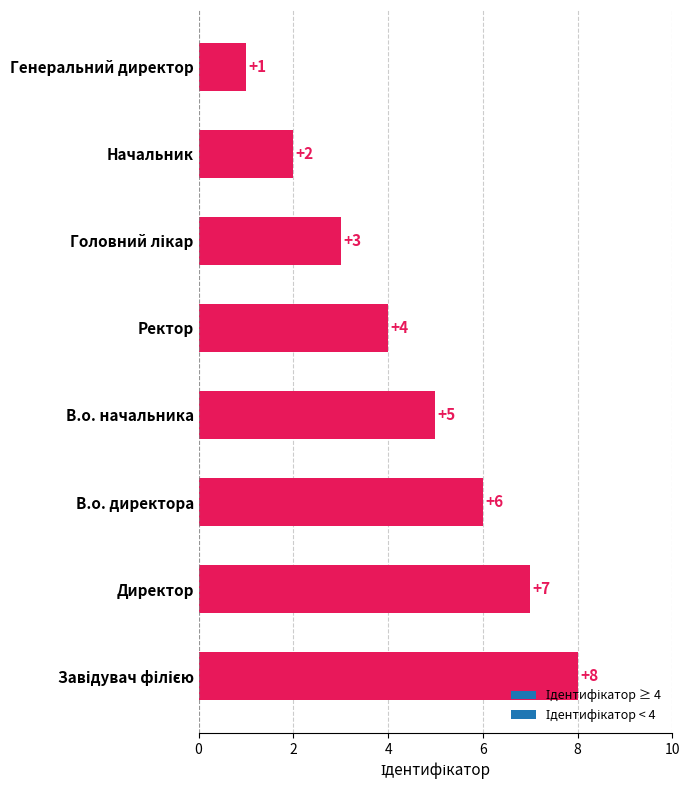

Reading bottom to top, extract all data points from this chart.

8	7	6	5	4	3	2	1